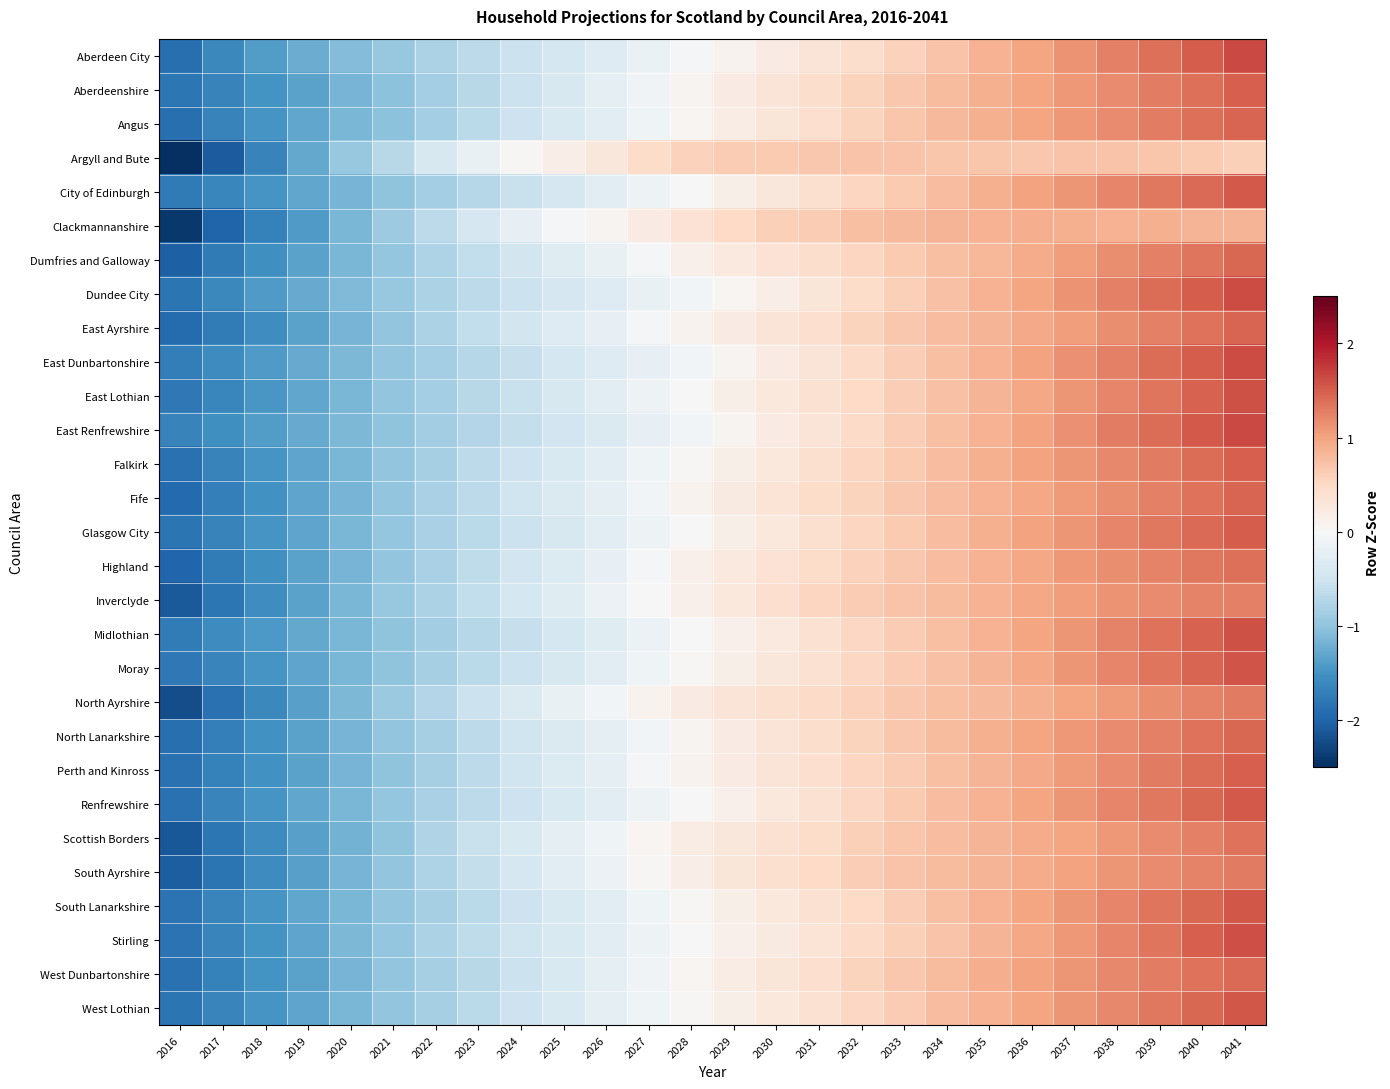

Count the number of data series in this chart.

29